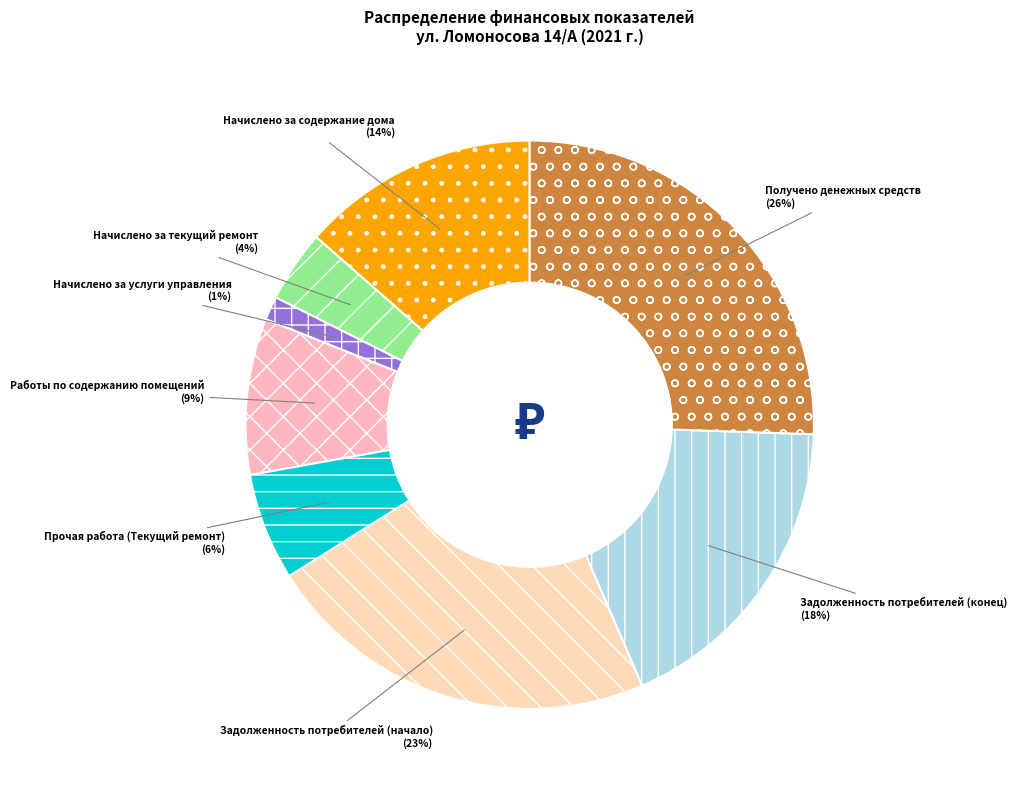

Rank the categories by value from highest to lowest.

Получено денежных средств, Задолженность потребителей (начало), Задолженность потребителей (конец), Начислено за содержание дома, Работы по содержанию помещений, Прочая работа (Текущий ремонт), Начислено за текущий ремонт, Начислено за услуги управления